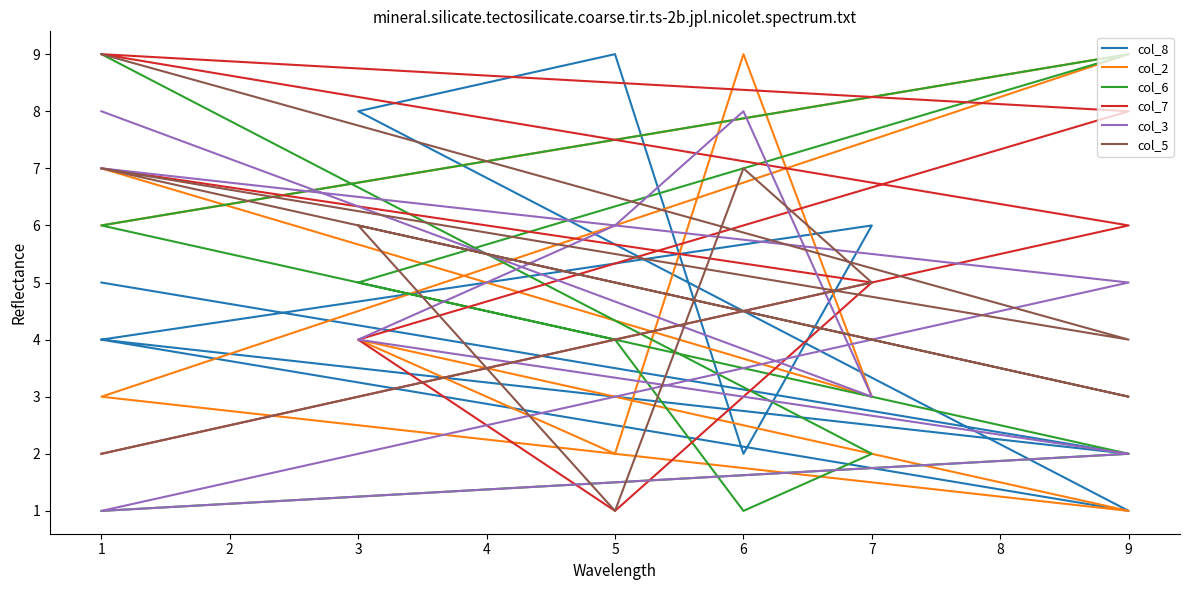

How many interior local valleys does the col_8 series have?

3